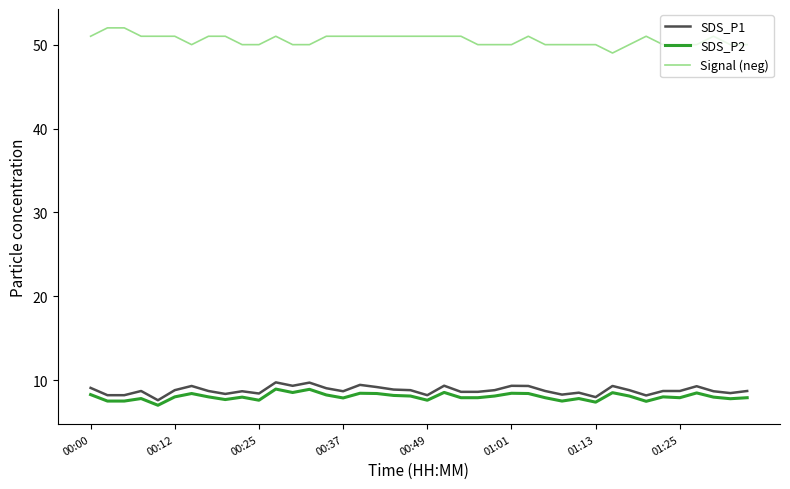

What is the maximum value shown in the chart?

52.0